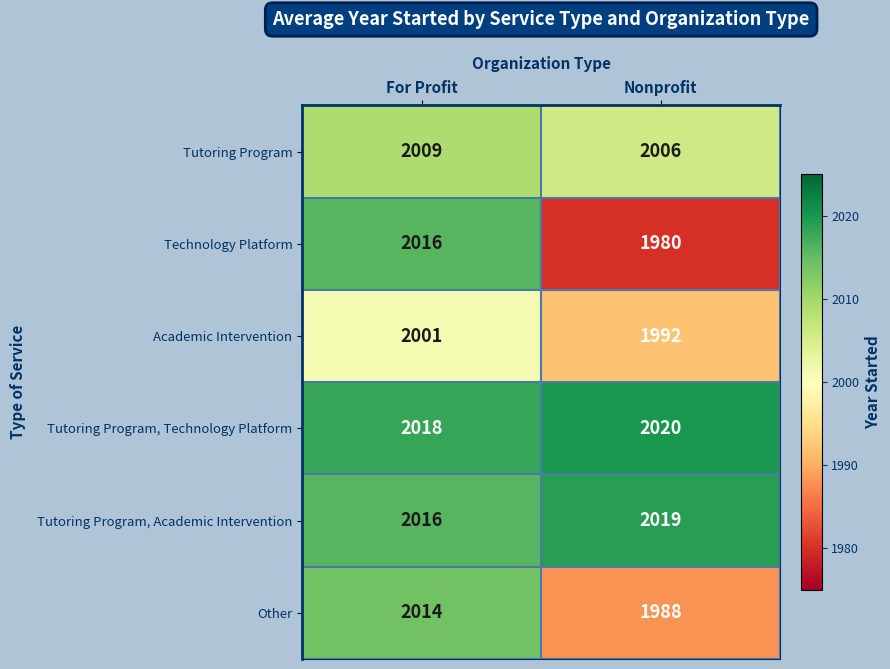

What is the total value across all series at Nonprofit?

12005